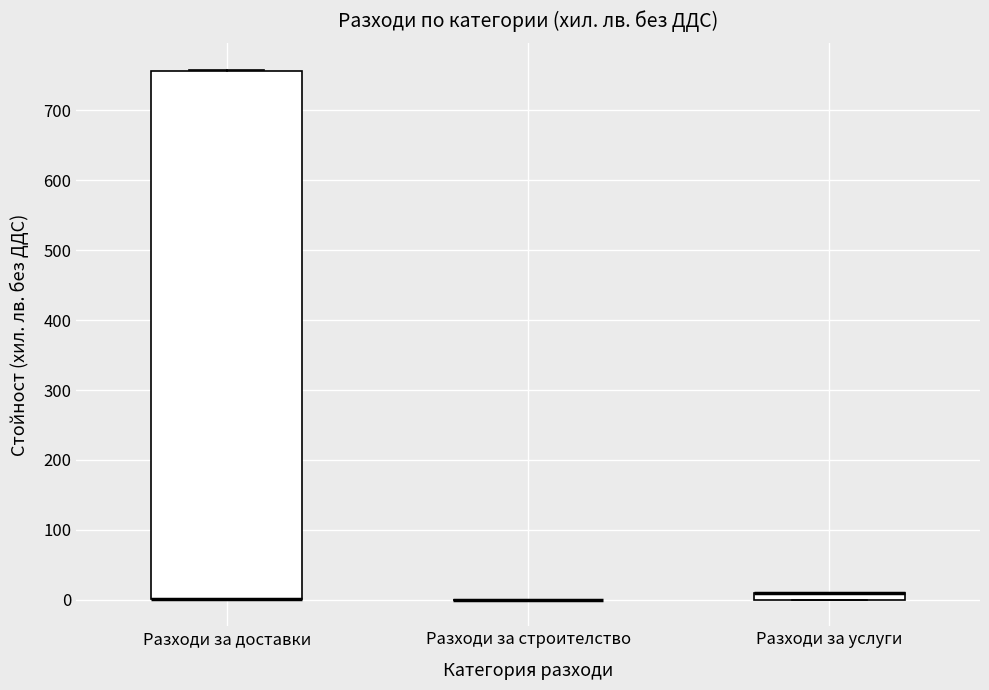

Which box is the tallest, from its lower edge to its upper edge?

Разходи за доставки